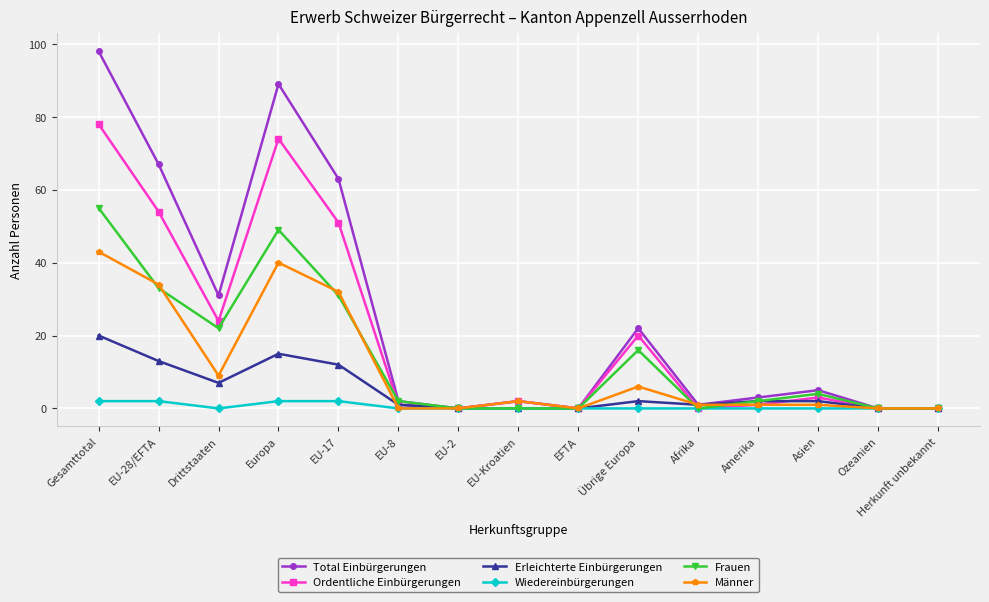

True or false: Ordentliche Einbürgerungen has more than 1 points higher than both neighbors.

True